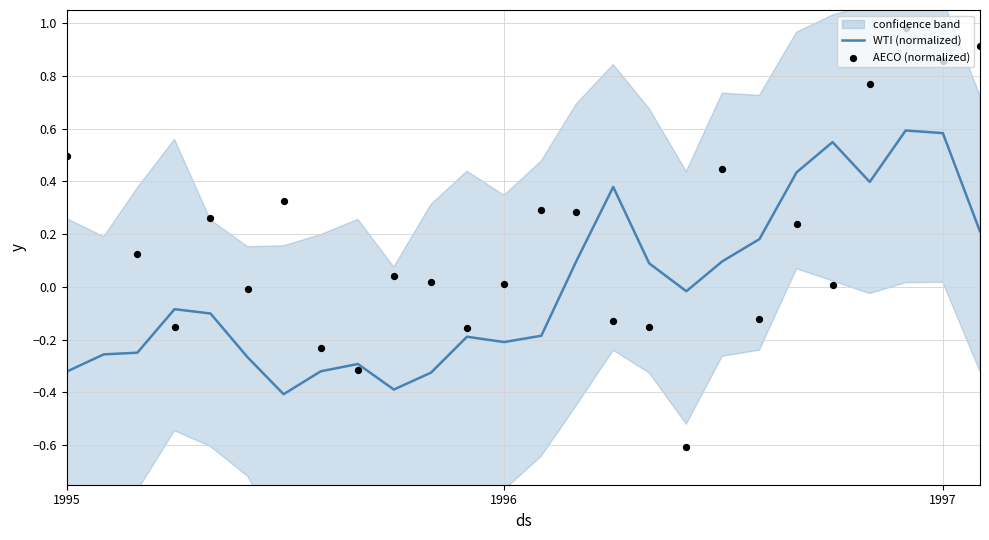

Which series has the largest total across all categories?

AECO (normalized)